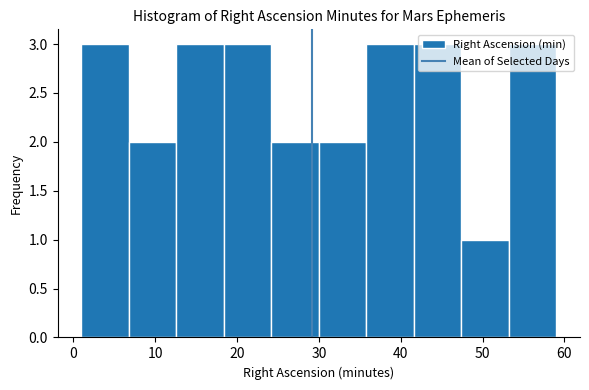

Reading left to right, transcribe this chart: for each bar, give the range it covers on the x-axis and its height. Neither the bar edges nor the heights are printed on the chart, so give them approximately, as read against the axes.

1.0 to 6.8: 3
6.8 to 12.6: 2
12.6 to 18.4: 3
18.4 to 24.2: 3
24.2 to 30.0: 2
30.0 to 35.8: 2
35.8 to 41.6: 3
41.6 to 47.4: 3
47.4 to 53.2: 1
53.2 to 59.0: 3